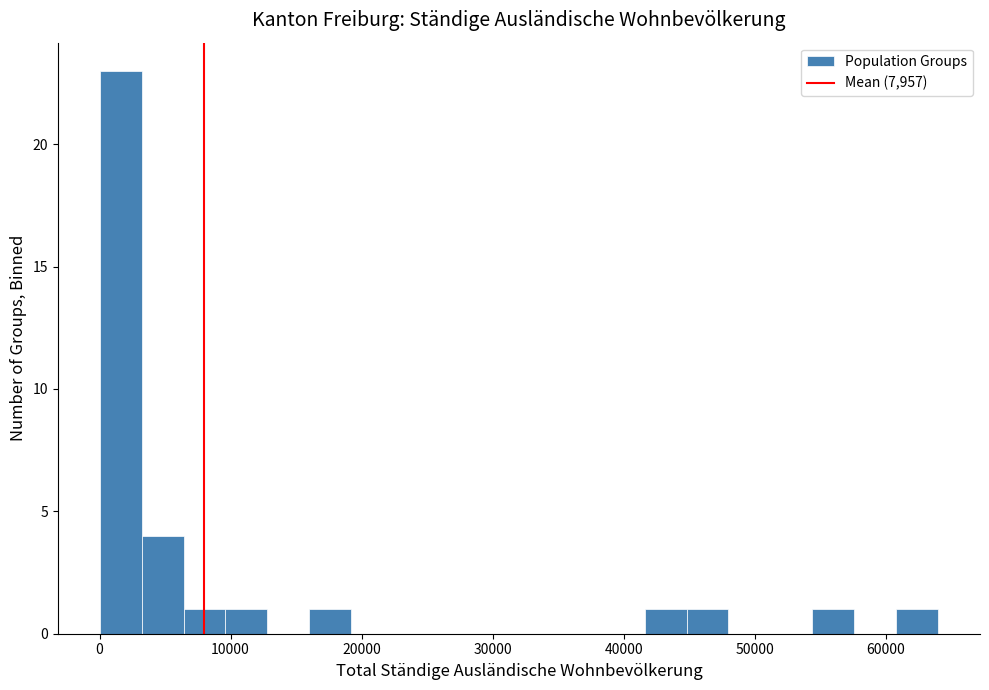

Around what value on the x-axis is the tallest bar? Give the approximate position of its centre, as read against the axis.

2000